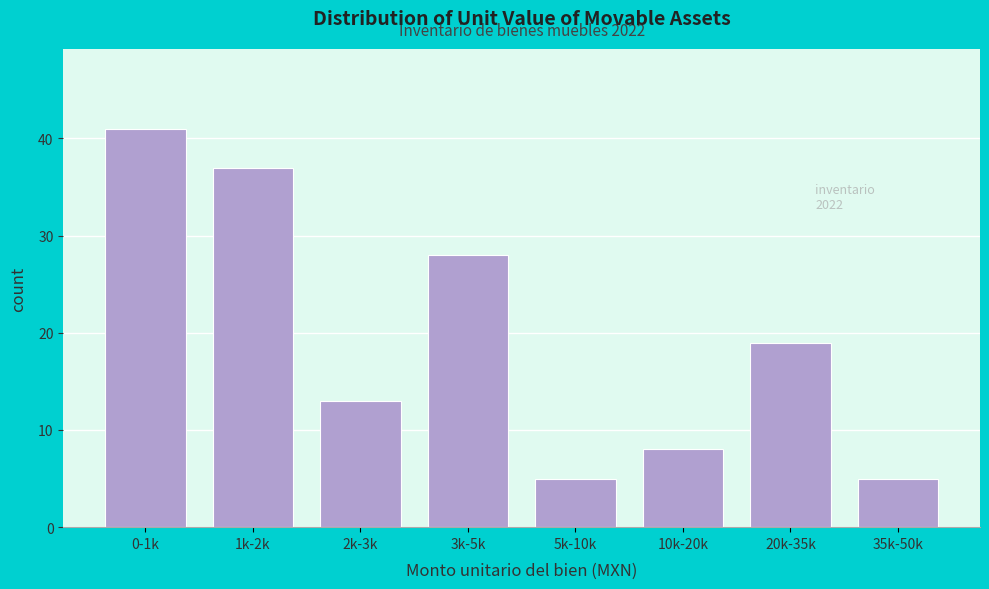

Reading left to right, list all the values displayed in this chart.

0-1k=41	1k-2k=37	2k-3k=13	3k-5k=28	5k-10k=5	10k-20k=8	20k-35k=19	35k-50k=5